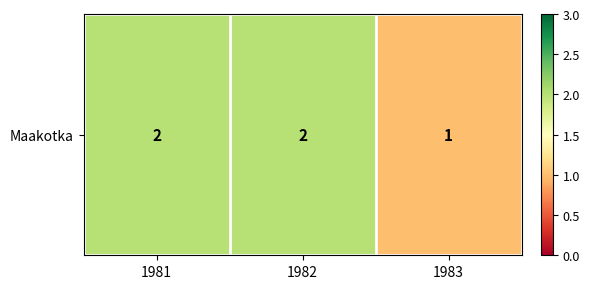

At which category does the chart reach its minimum across all series?

1983